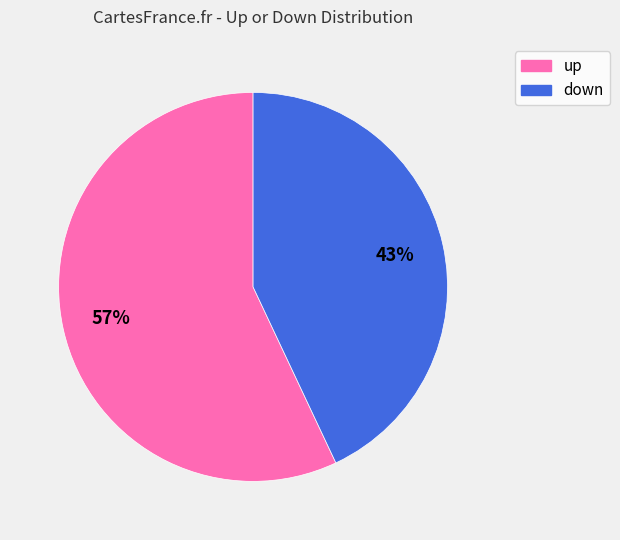

Do down and up together represent more than half of the pie?

Yes